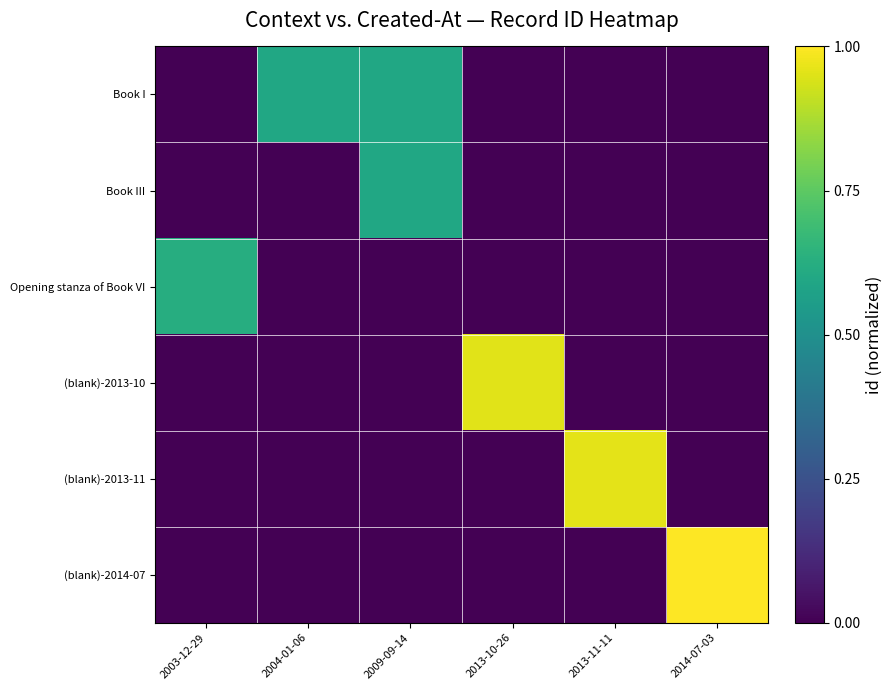

At how many categories does at least one series exceed 0?

6